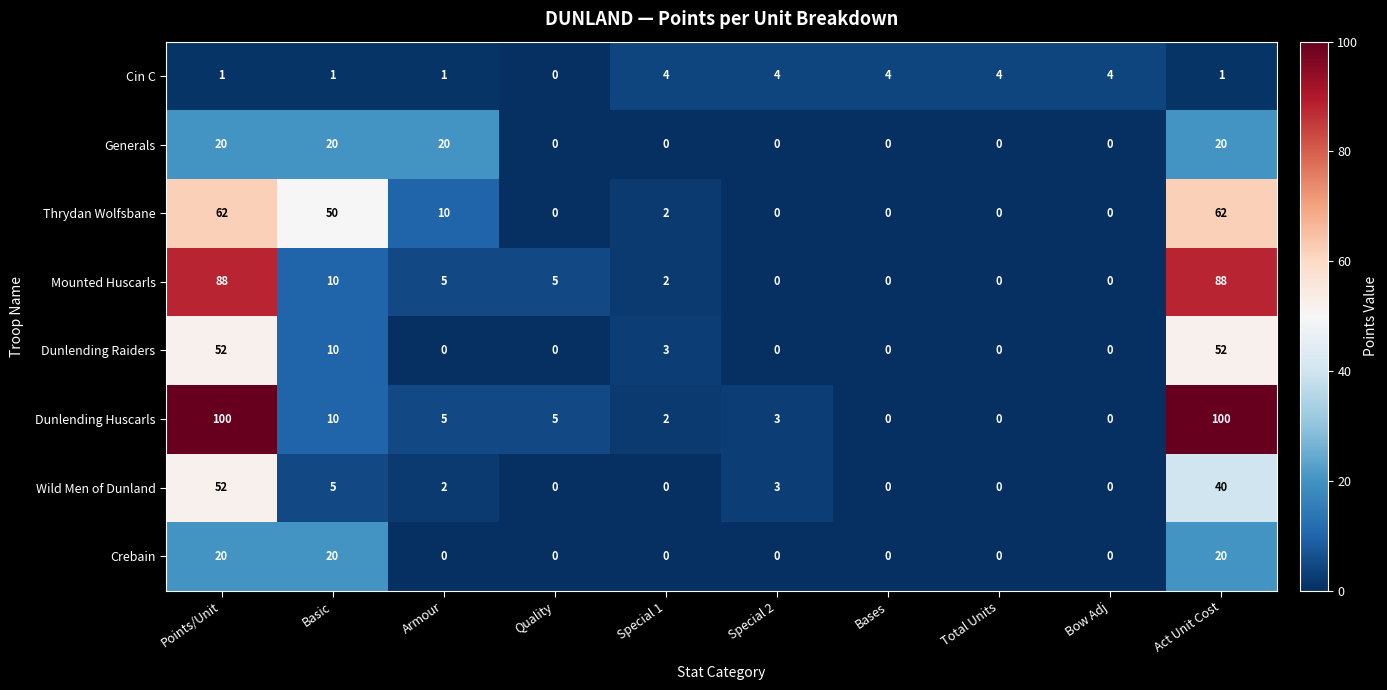

What is the highest value of the Mounted Huscarls series?

88